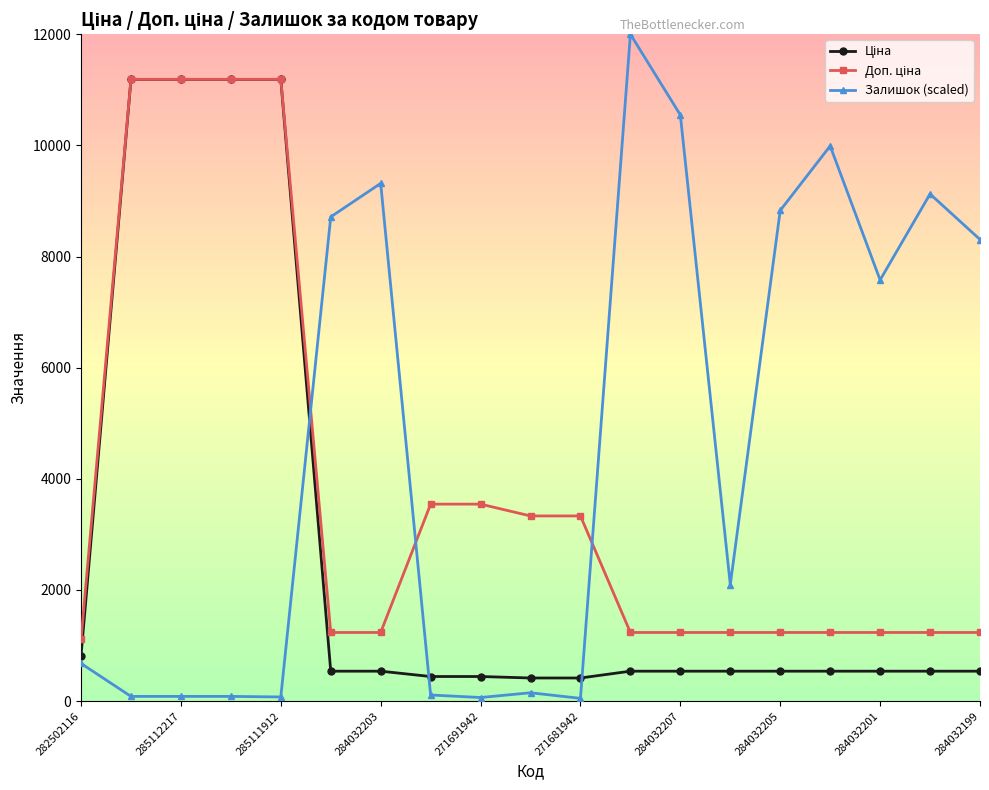

Which series has the largest total across all categories?

Залишок (scaled)